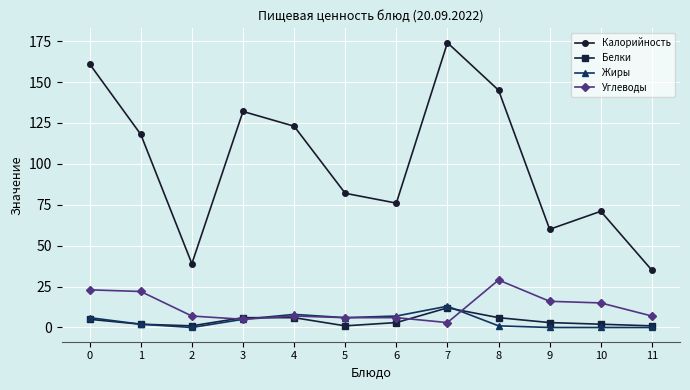

Does the chart display data point markers on the line(s)?

Yes